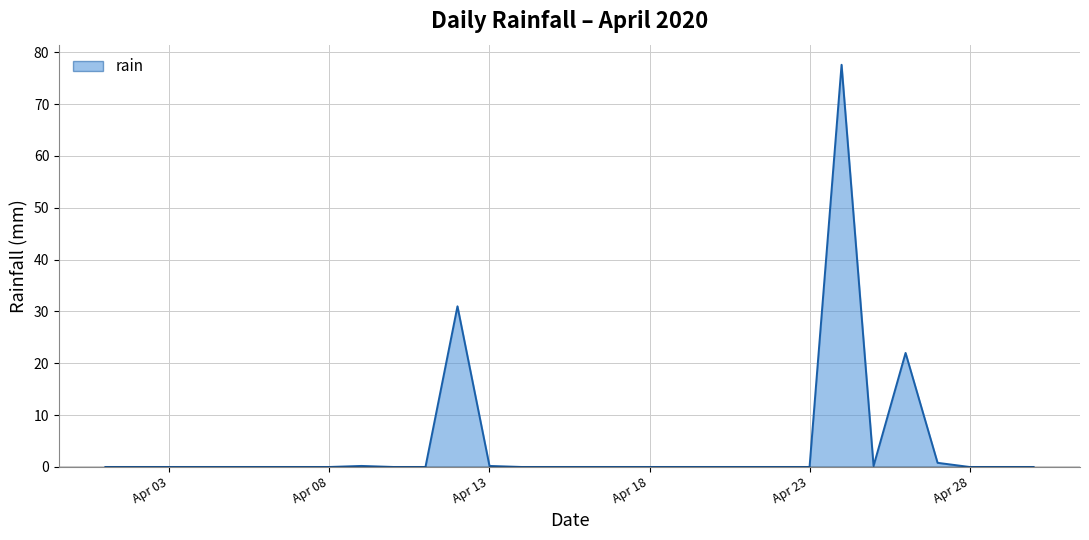

What is the difference between the maximum and minimum values?

77.6